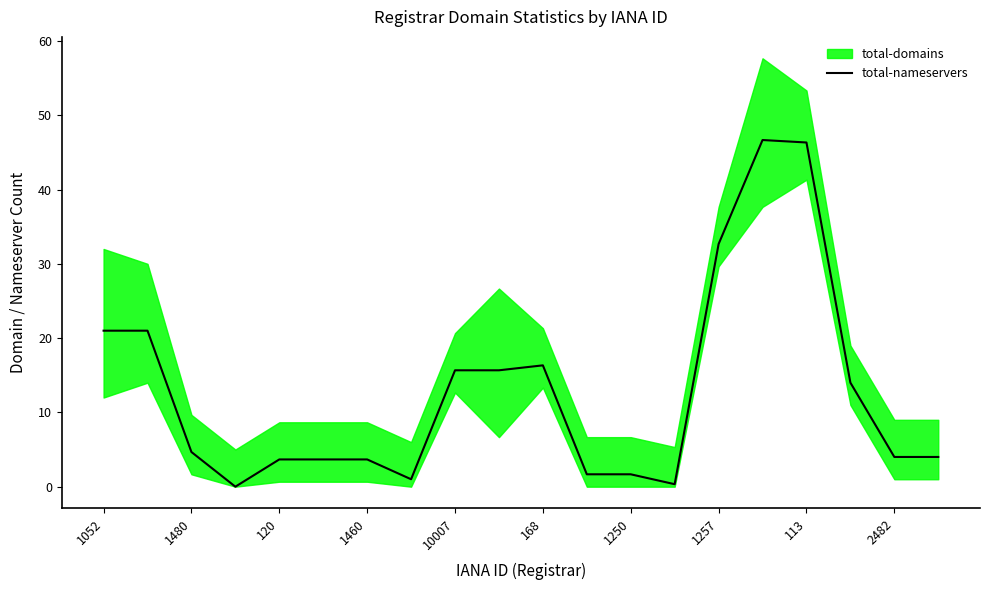

The total-nameservers series shows 3.7 at 1460. True or false?

True